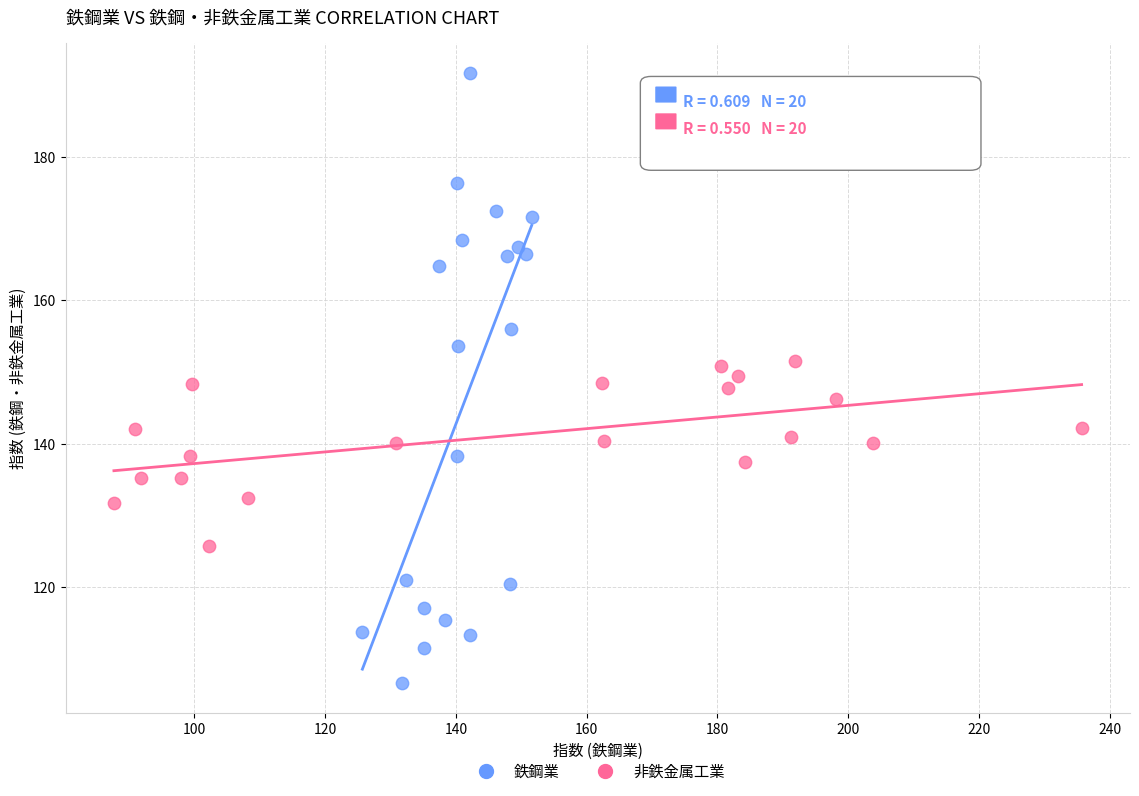

Which series reaches the maximum Y coordinate?

鉄鋼業